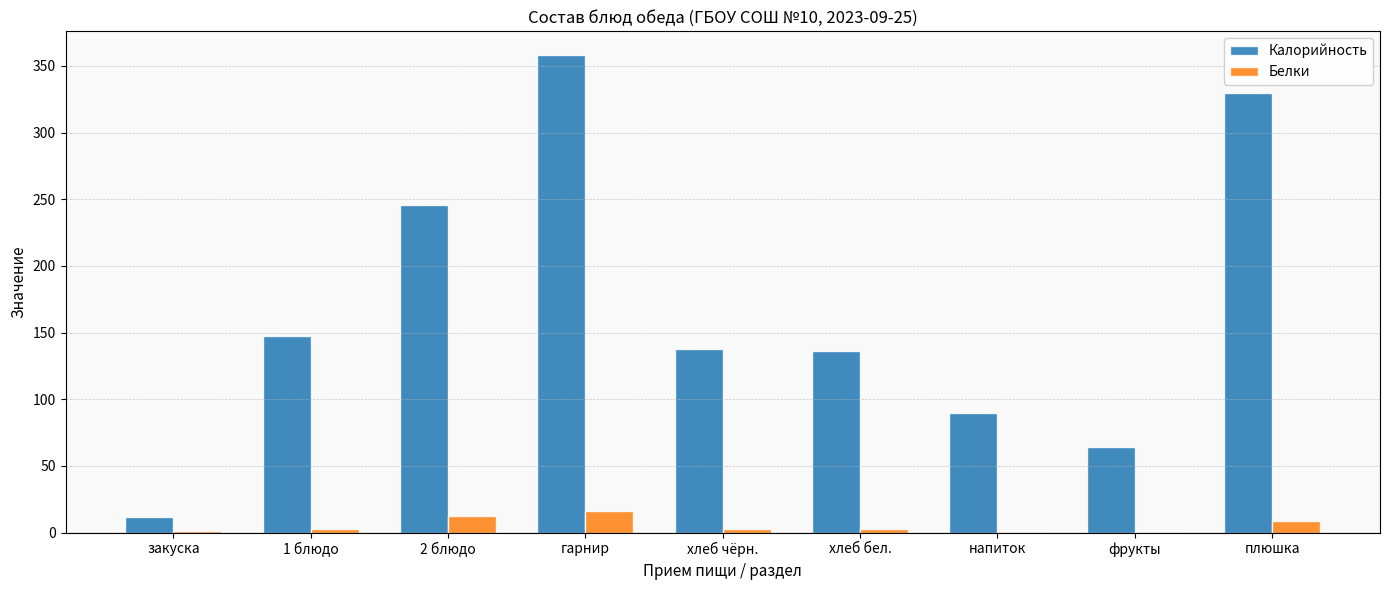

At which category is the sum across all series the highest?

гарнир